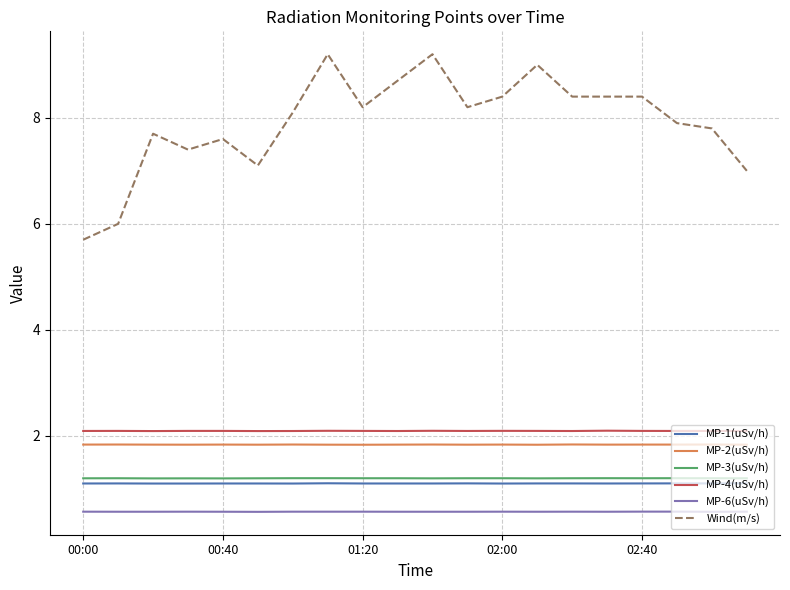

Which series has the largest range (max minus min)?

Wind(m/s)